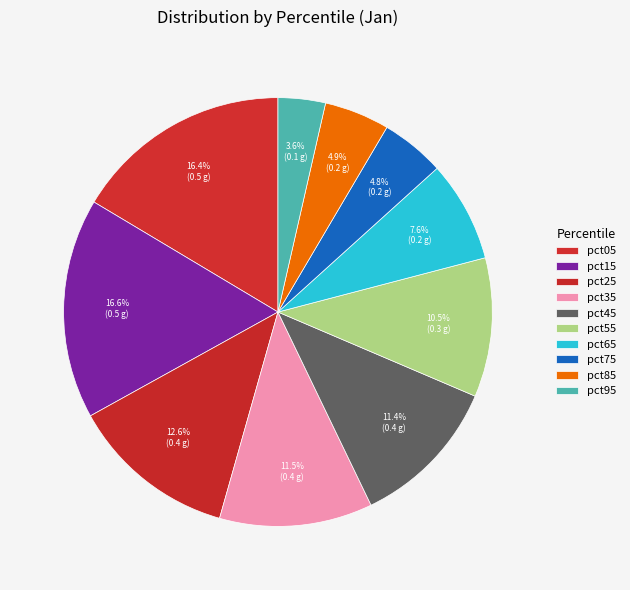

Count the number of slices in the pie.

10